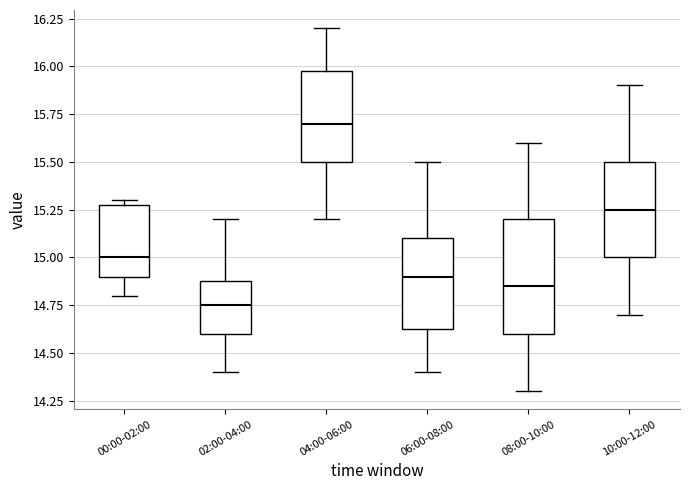

Which box is the tallest, from its lower edge to its upper edge?

08:00-10:00